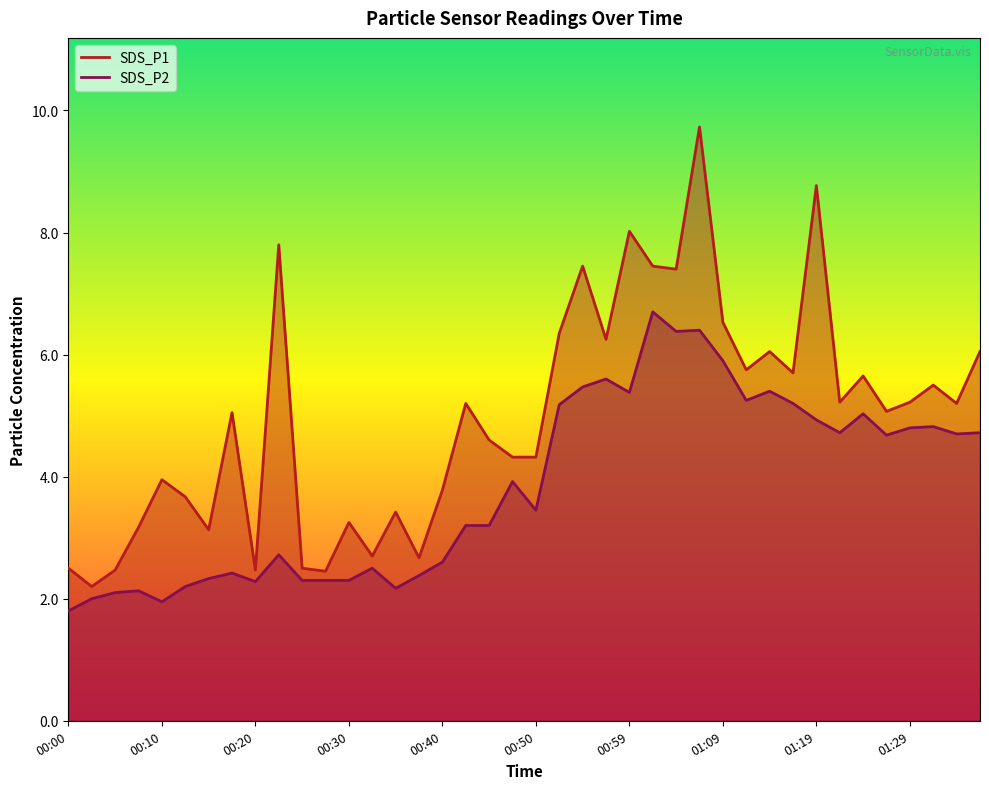

Between 01:02 and 01:04, which is larger?

01:02